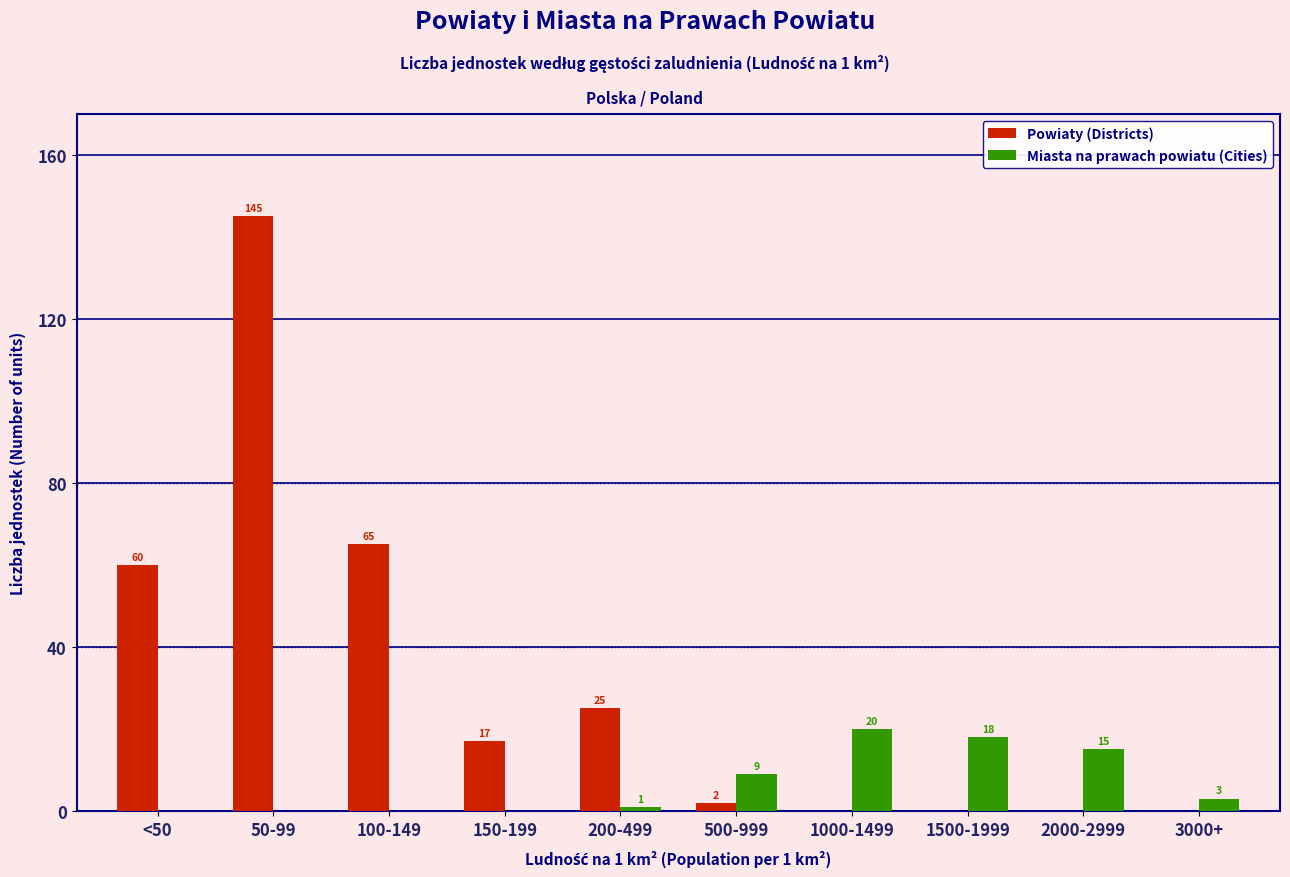

Reading left to right, extract all data points from this chart.

Powiaty (Districts): <50=60	50-99=145	100-149=65	150-199=17	200-499=25	500-999=2	1000-1499=0	1500-1999=0	2000-2999=0	3000+=0
Miasta na prawach powiatu (Cities): <50=0	50-99=0	100-149=0	150-199=0	200-499=1	500-999=9	1000-1499=20	1500-1999=18	2000-2999=15	3000+=3